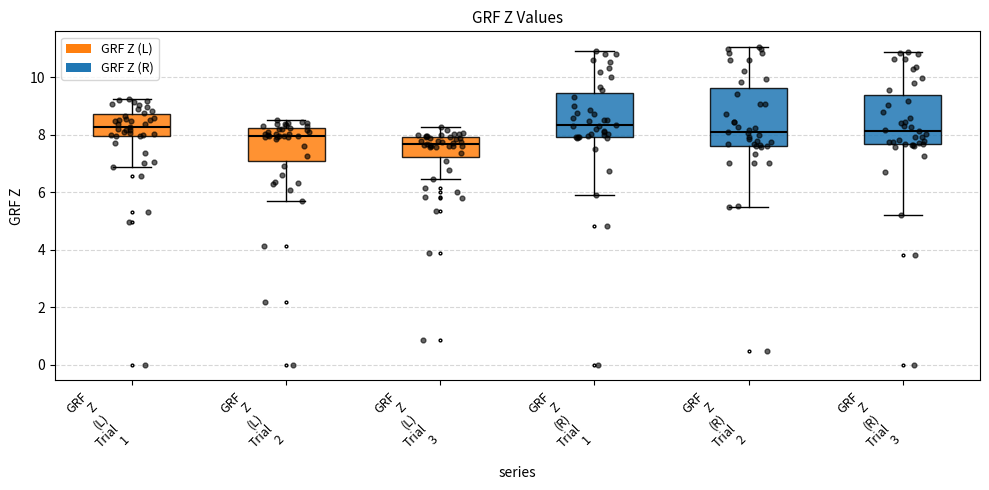

Which box is the tallest, from its lower edge to its upper edge?

GRF Z (R) Trial 2